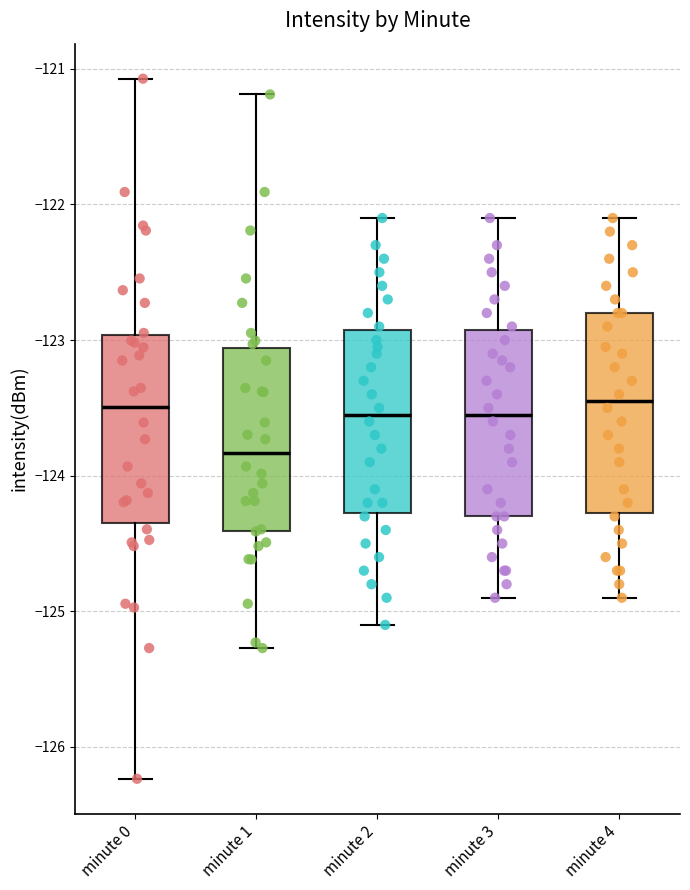

Reading left to right, read every box against the y-axis: the position of its median line, the range the box covers, and the ends of its whiskers. The values are not printed on the chart, so give them approximately, as read against the axis.

minute 0: median -123.5, box -124.3 to -123.0, whiskers -126.2 to -121.1
minute 1: median -123.8, box -124.4 to -123.1, whiskers -125.3 to -121.2
minute 2: median -123.5, box -124.3 to -122.9, whiskers -125.1 to -122.1
minute 3: median -123.5, box -124.3 to -122.9, whiskers -124.9 to -122.1
minute 4: median -123.4, box -124.3 to -122.8, whiskers -124.9 to -122.1